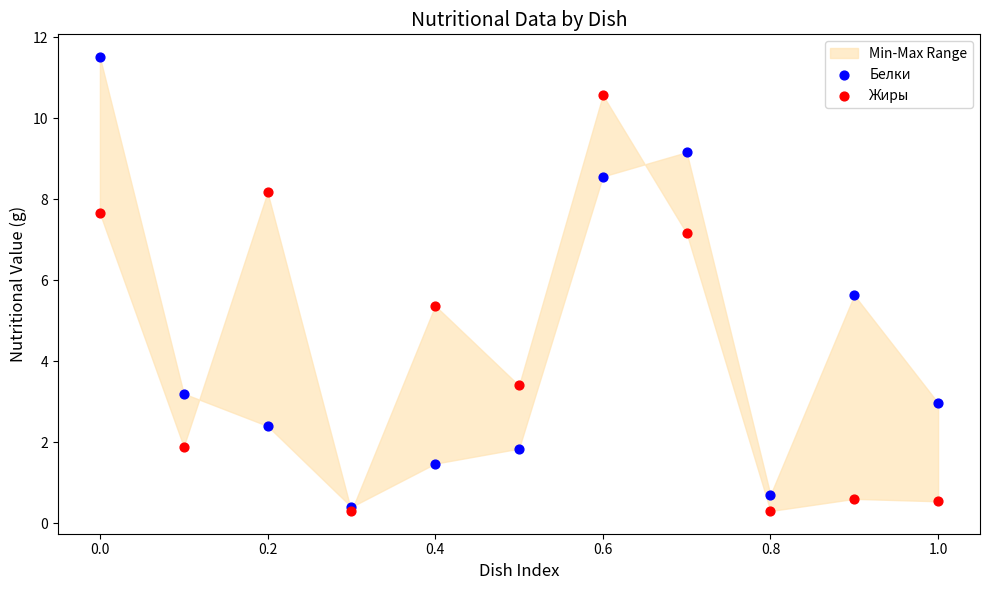

Across all series, what Y value is closest to 5?

5.4